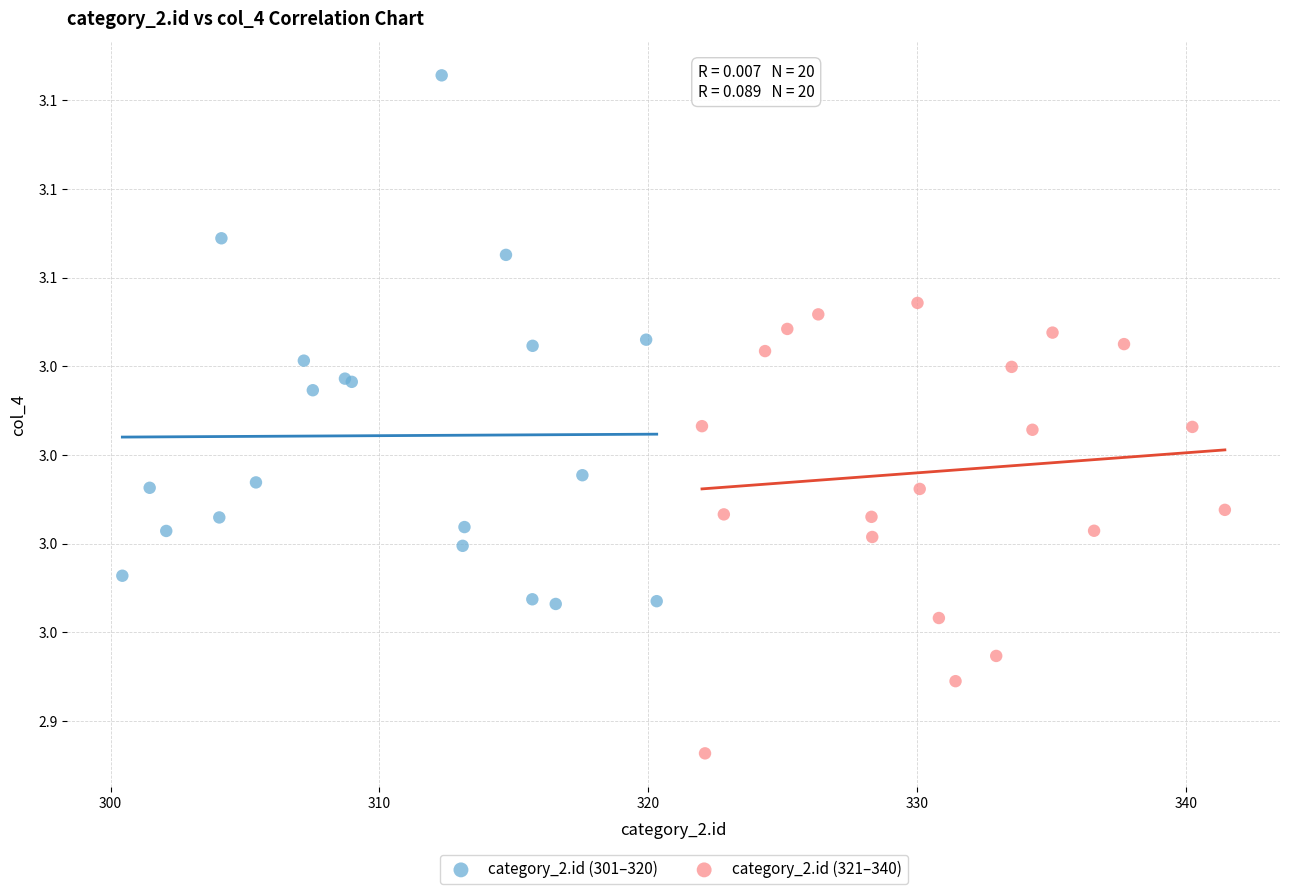

Which series contains the lowest Y value?

category_2.id (321–340)